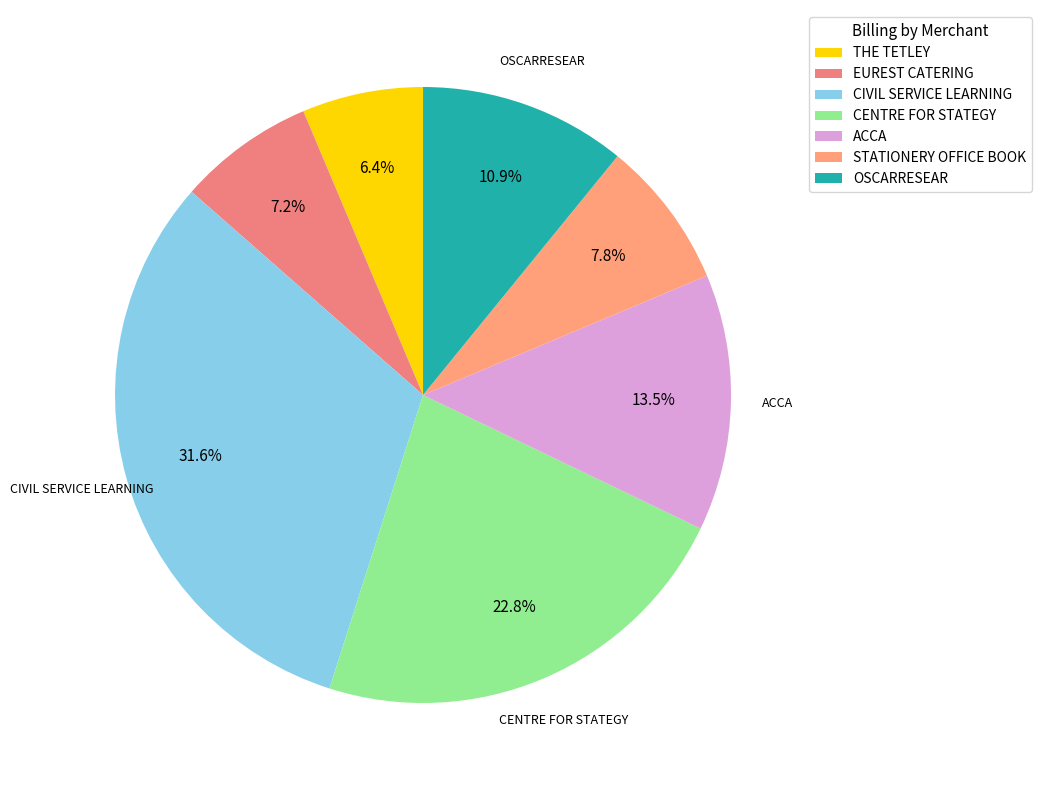

To the nearest percent, what percentage of the pie is ACCA?

13%